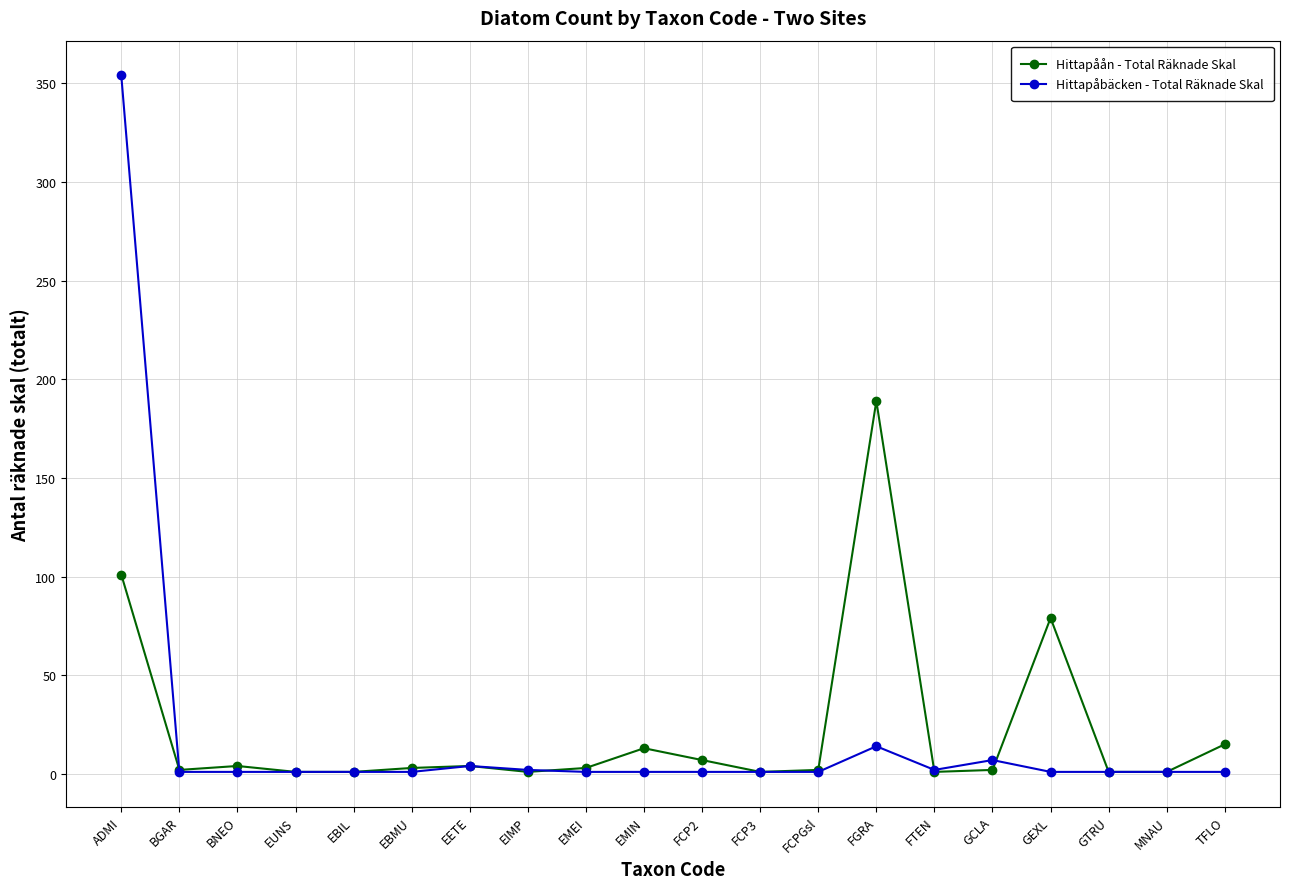

At which label is Hittapåån - Total Räknade Skal closest to 95?

ADMI